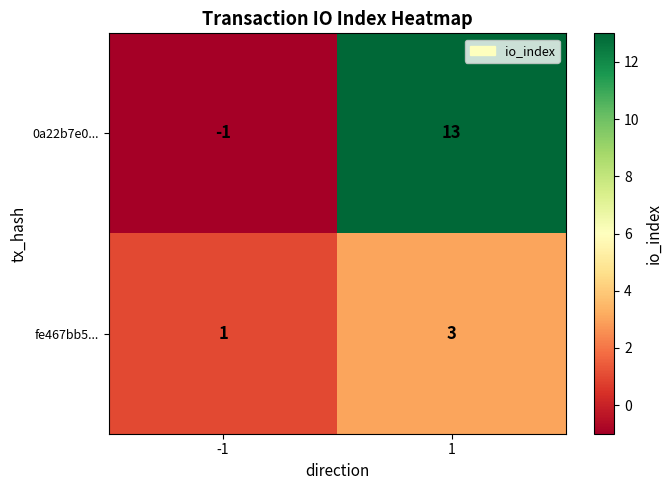

Between -1 and 1, which series saw the biggest shift?

0a22b7e0...